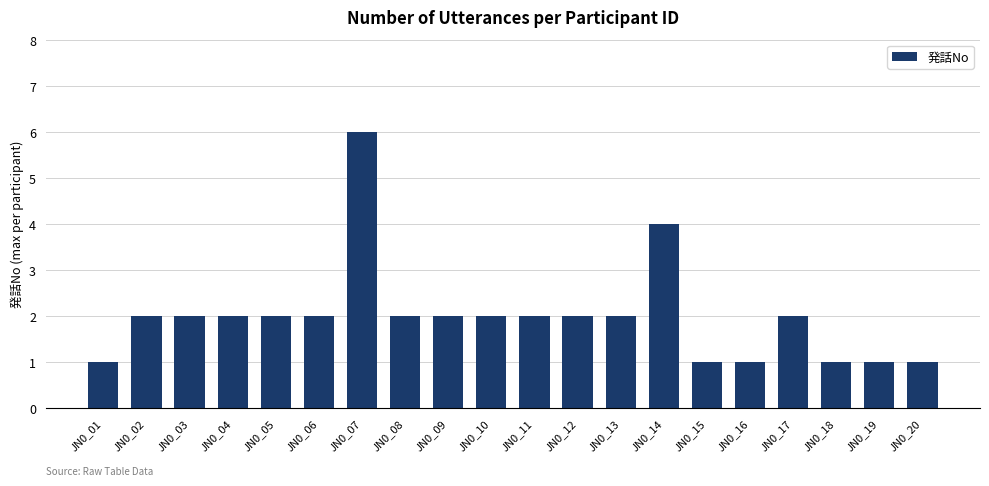

What is the value of the 17th bar from the left?

2